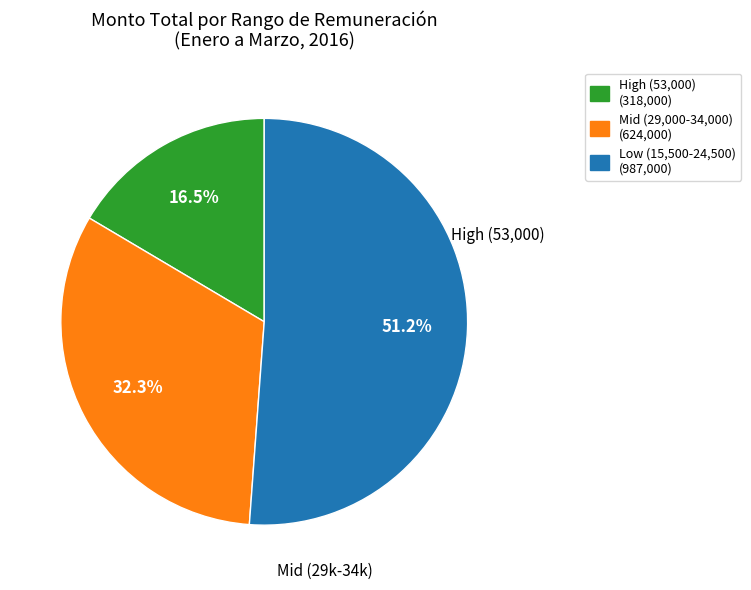

Is there any slice that represents more than half of the pie?

Yes